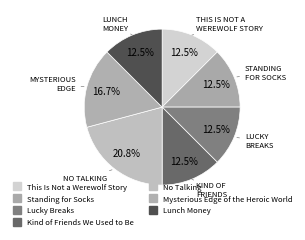

How many slices are in this pie chart?

7